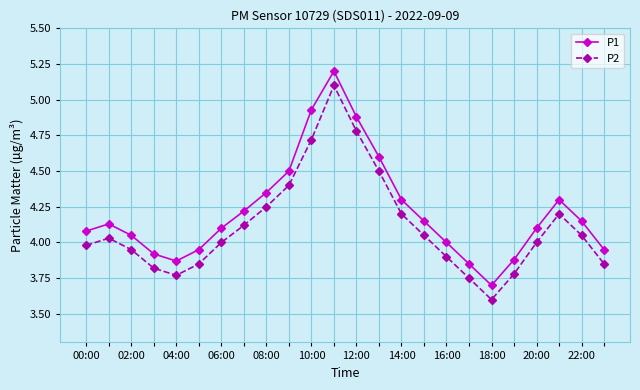

Which series has the largest total across all categories?

P1